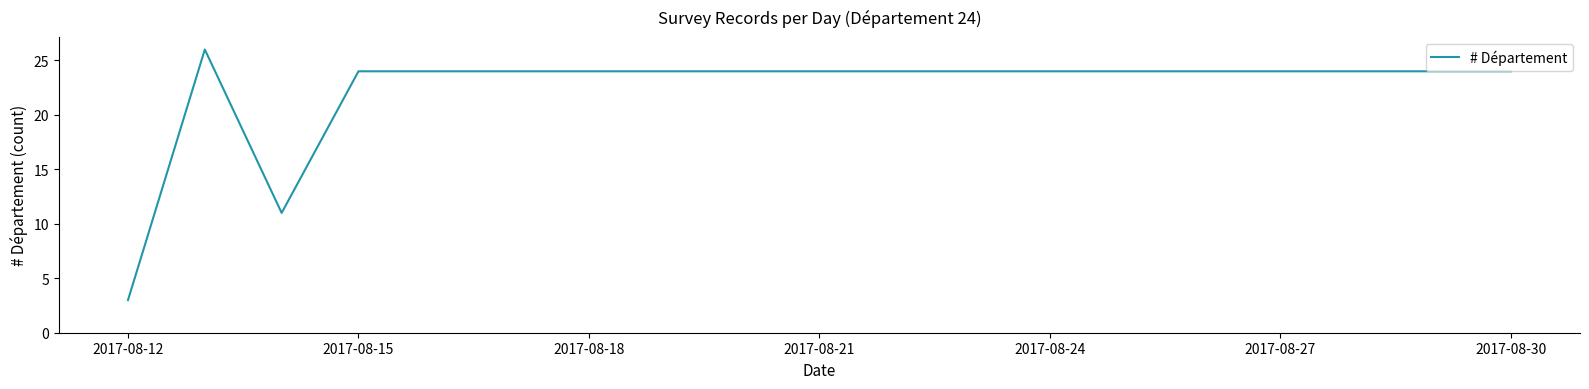

What is the minimum value shown in the chart?

3